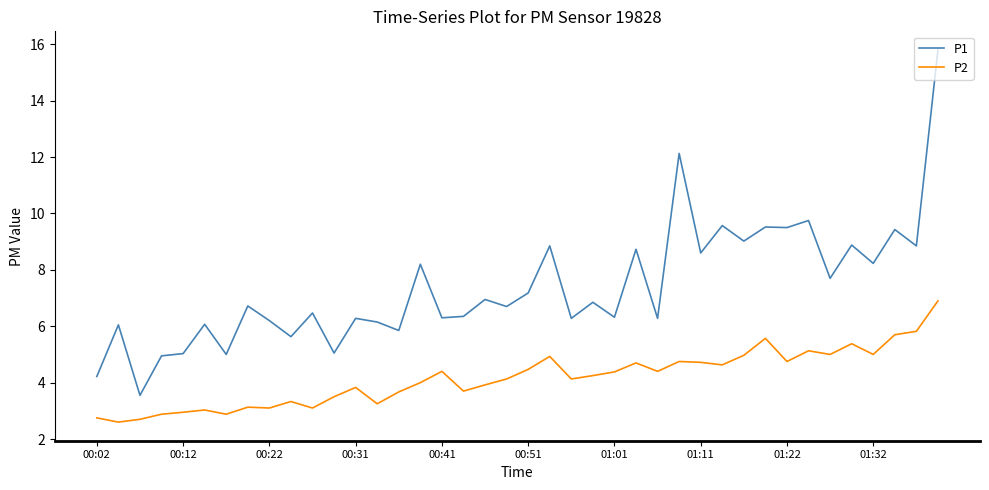

Which series has the largest total across all categories?

P1